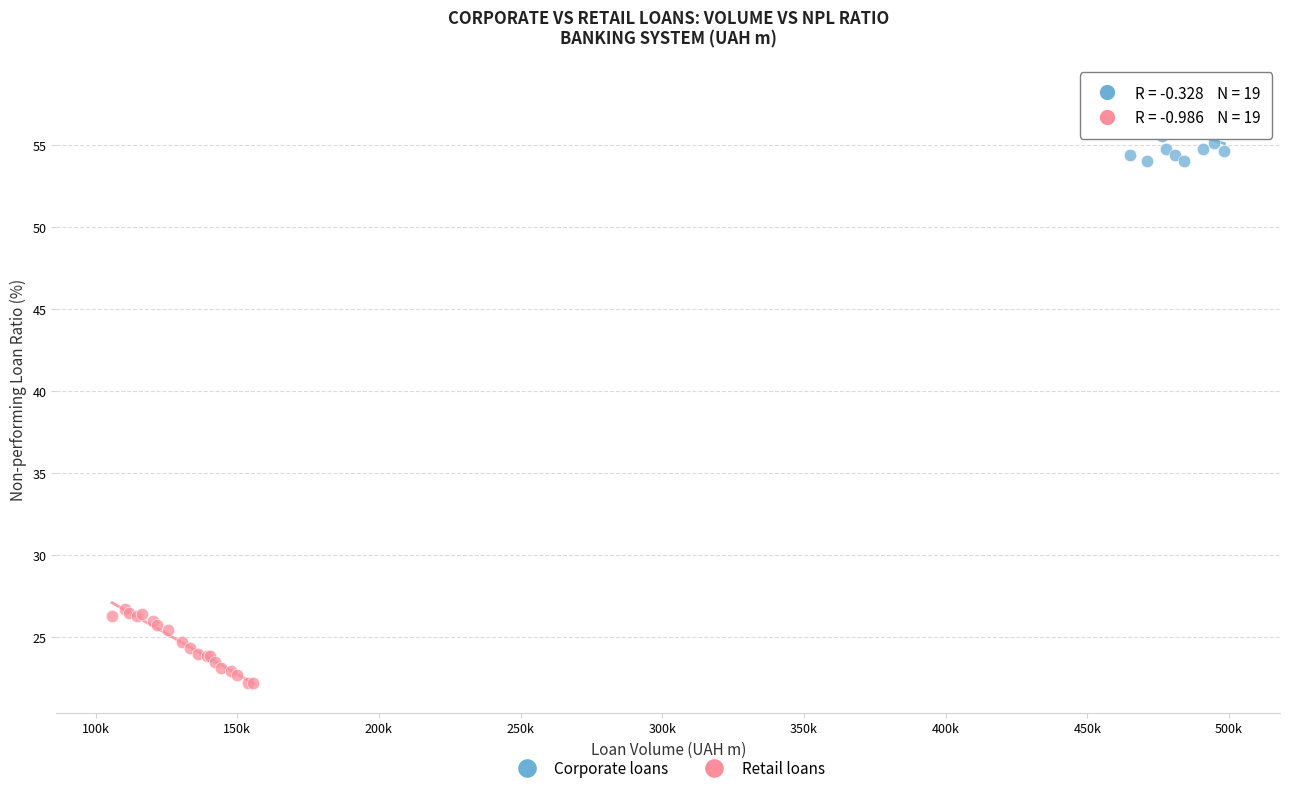

Which series contains the lowest Y value?

Retail loans